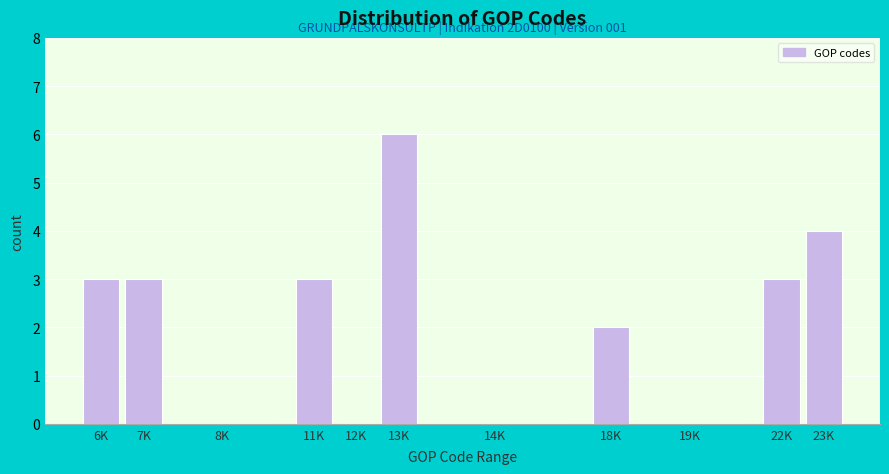

Reading left to right, transcribe all the data shown in this chart.

6K=3	7K=3	8K=0	11K=3	12K=0	13K=6	14K=0	18K=2	19K=0	22K=3	23K=4